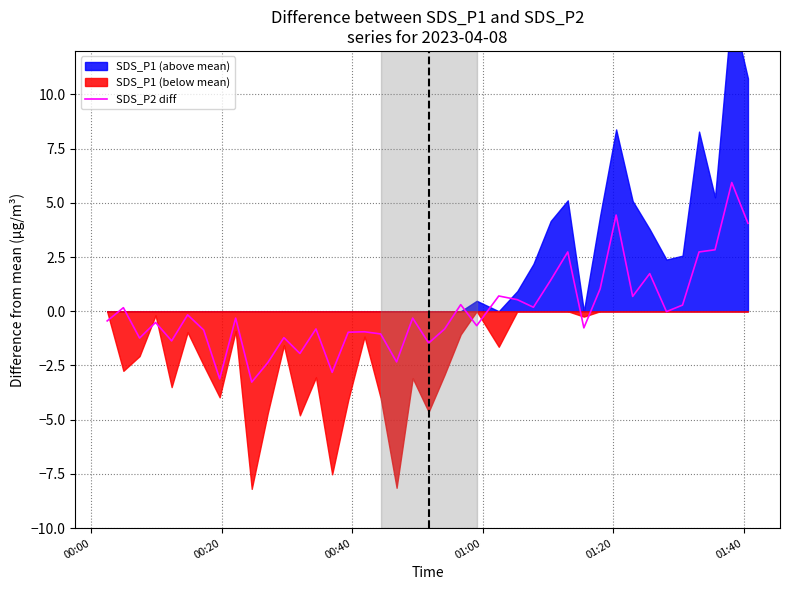

How many lines are shown in the chart?

1